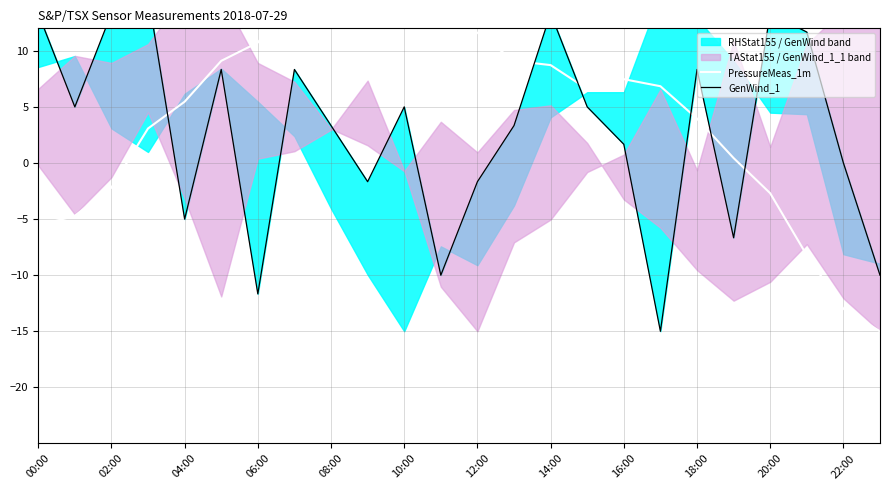

Between 20:00 and 14:00, which is larger?

14:00